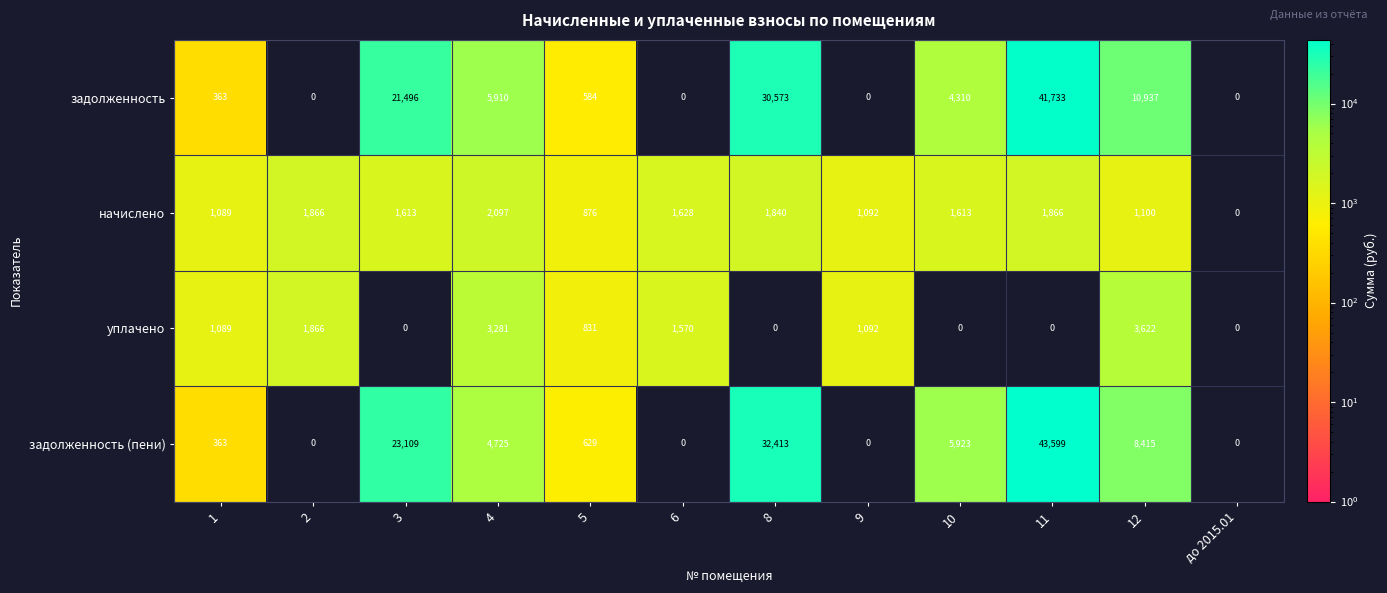

How many series are shown in this chart?

4